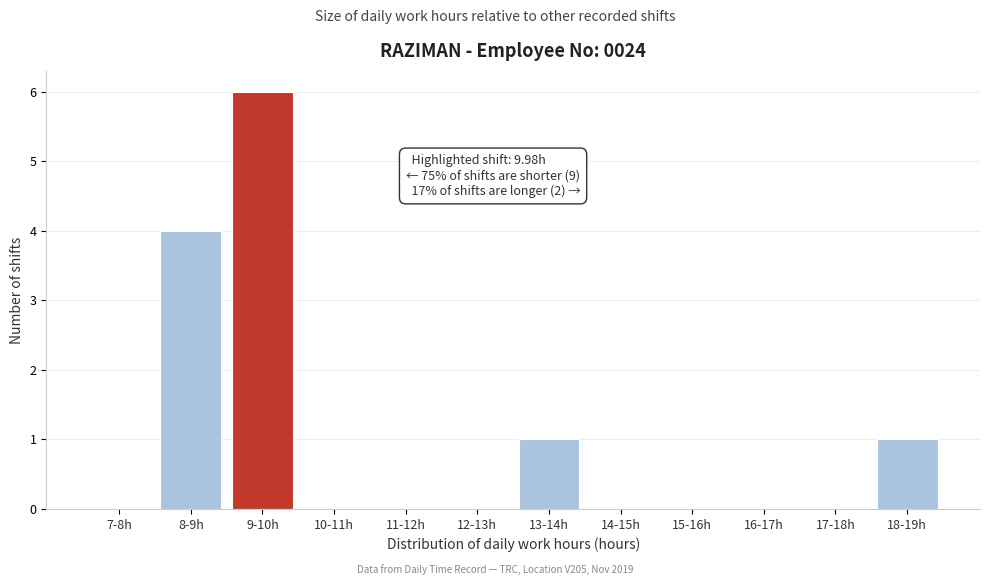

Reading right to left, extract all data points from this chart.

18-19h=1	17-18h=0	16-17h=0	15-16h=0	14-15h=0	13-14h=1	12-13h=0	11-12h=0	10-11h=0	9-10h=6	8-9h=4	7-8h=0